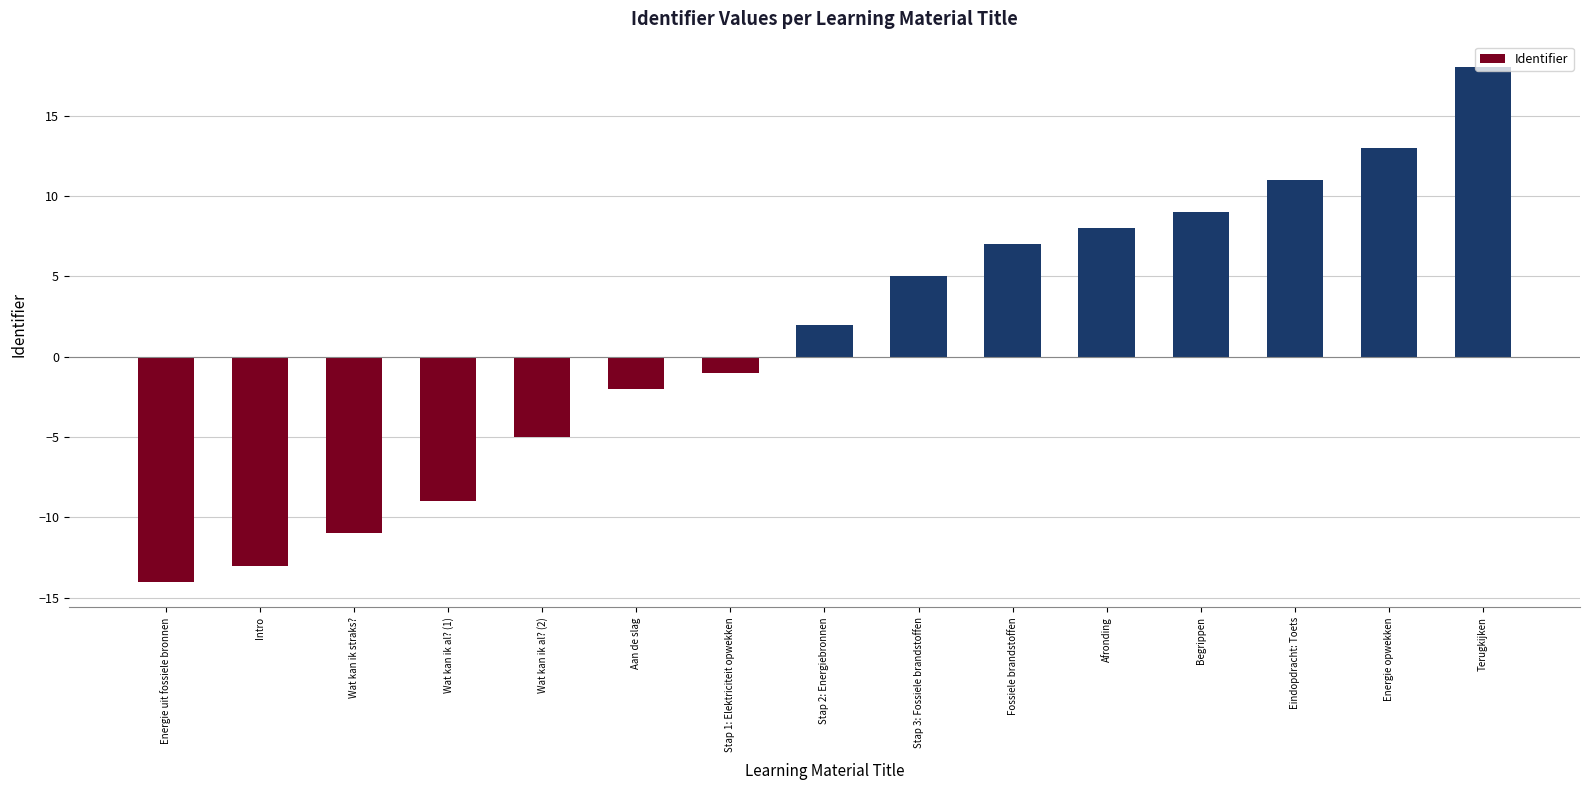

Reading left to right, extract all data points from this chart.

Energie uit fossiele bronnen=-14	Intro=-13	Wat kan ik straks?=-11	Wat kan ik al? (1)=-9	Wat kan ik al? (2)=-5	Aan de slag=-2	Stap 1: Elektriciteit opwekken=-1	Stap 2: Energiebronnen=2	Stap 3: Fossiele brandstoffen=5	Fossiele brandstoffen=7	Afronding=8	Begrippen=9	Eindopdracht: Toets=11	Energie opwekken=13	Terugkijken=18